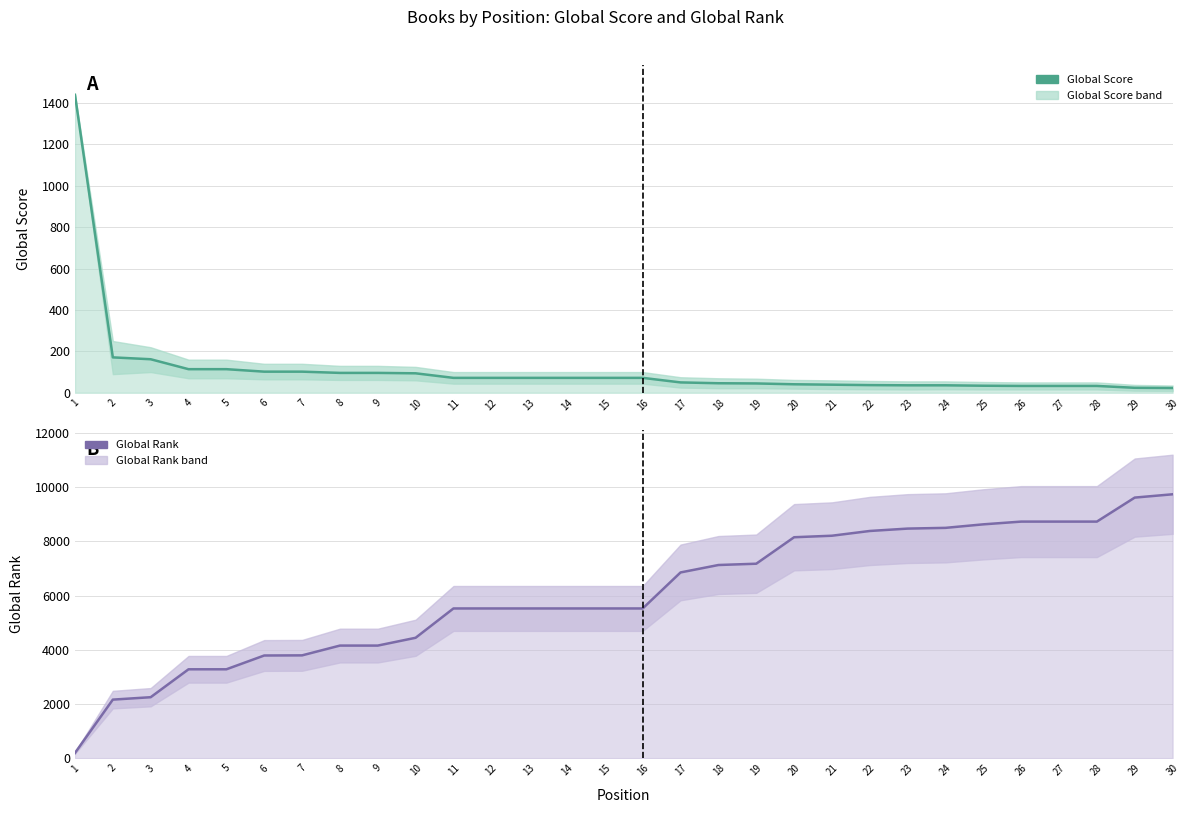

True or false: Global Rank and Global Score cross at least once.

True